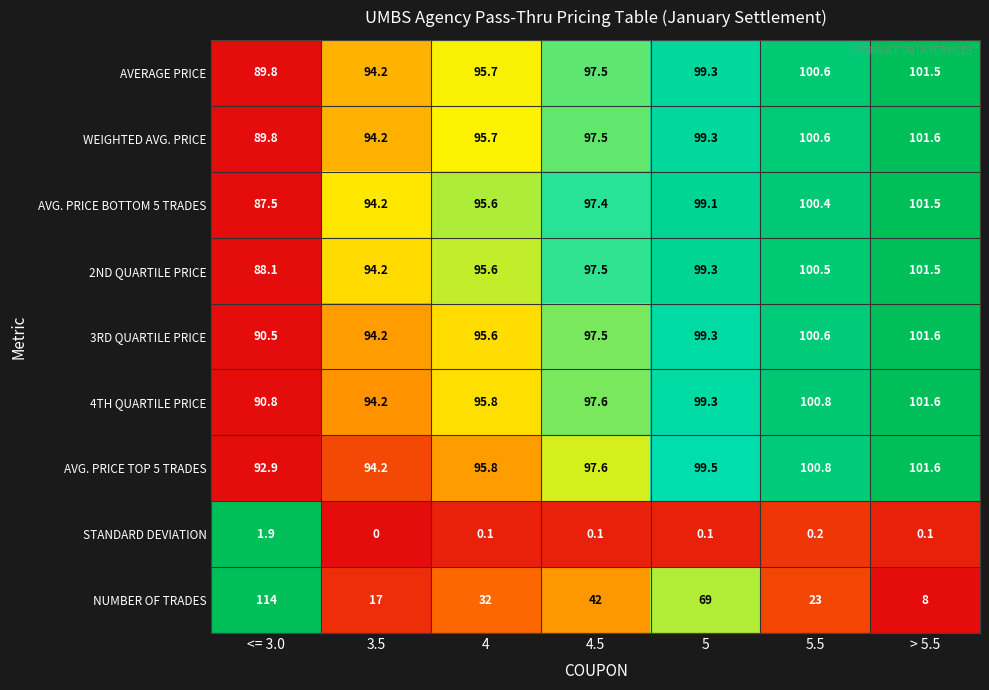

How many data points does each series have?

7